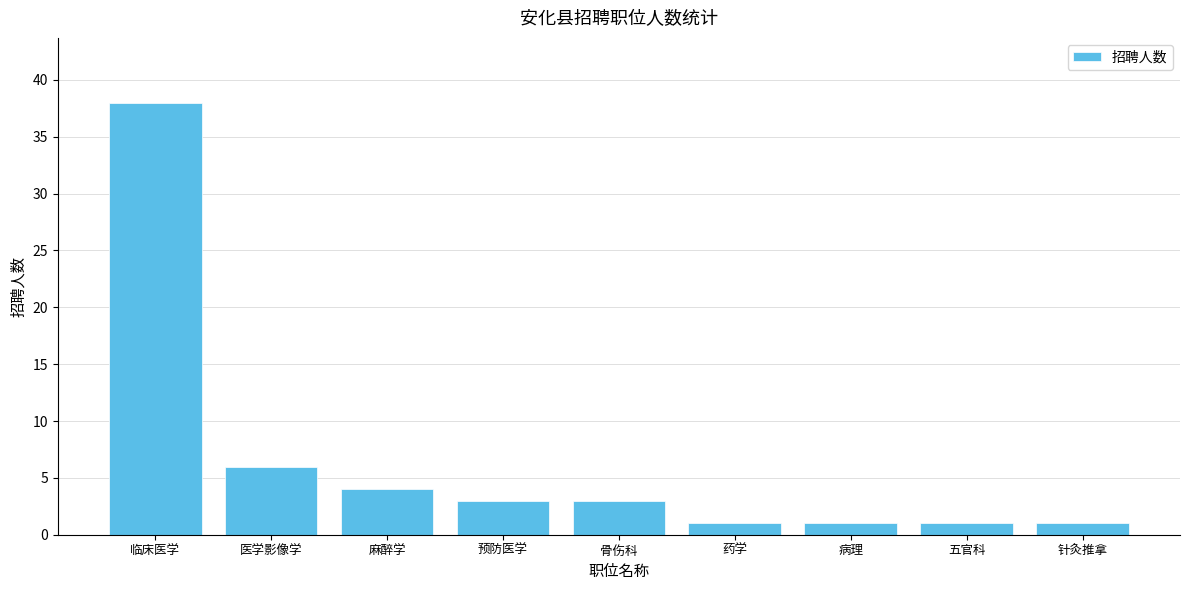

What is the label of the 2nd bar from the right?

五官科